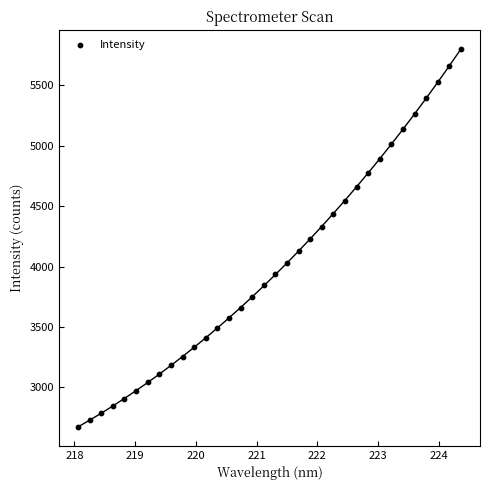

What is the range of Y values (max minus min)?

3127.1